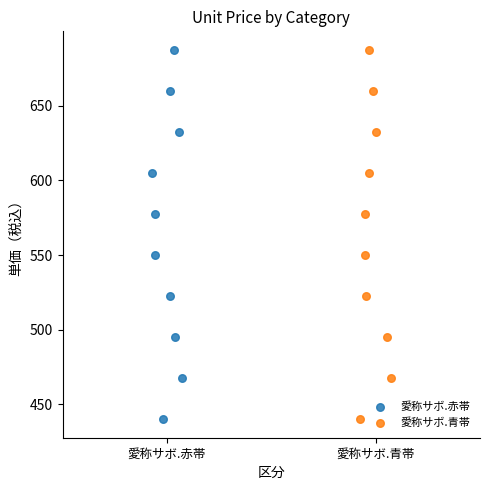

What are all the series names shown in the legend?

愛称サボ.赤帯, 愛称サボ.青帯